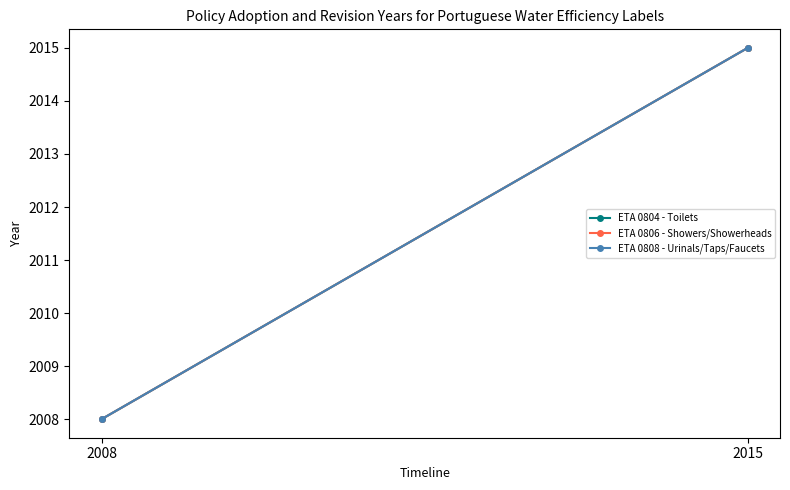

What is the minimum value shown in the chart?

2008